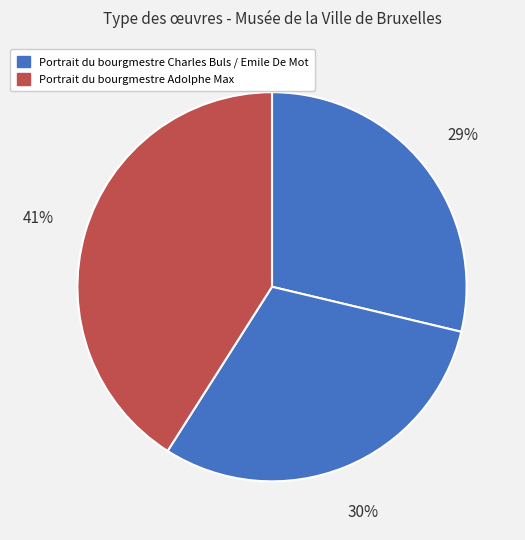

How many segments does this pie chart have?

3